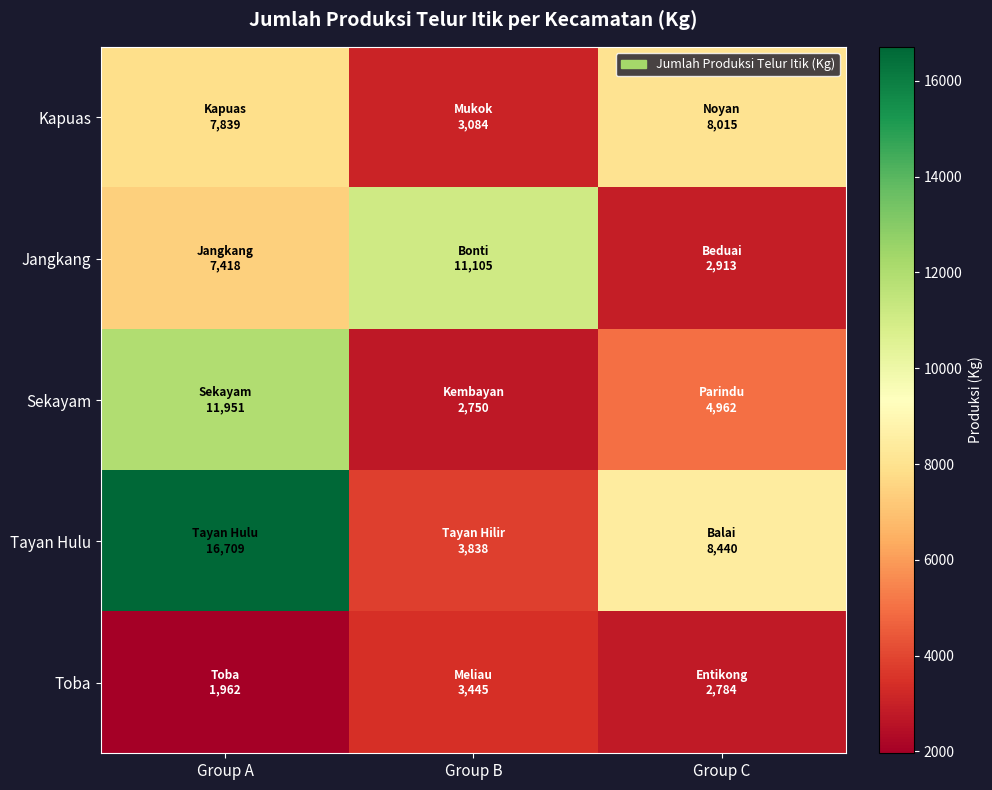

What is the greatest value displayed?

16709